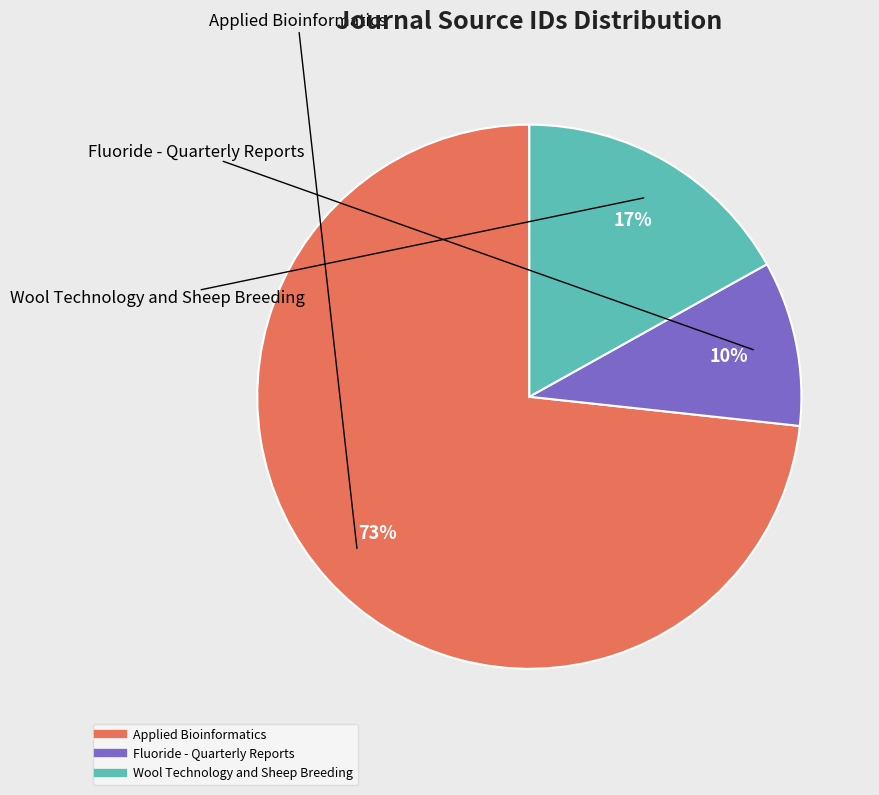

Is Fluoride - Quarterly Reports the majority of the pie?

No